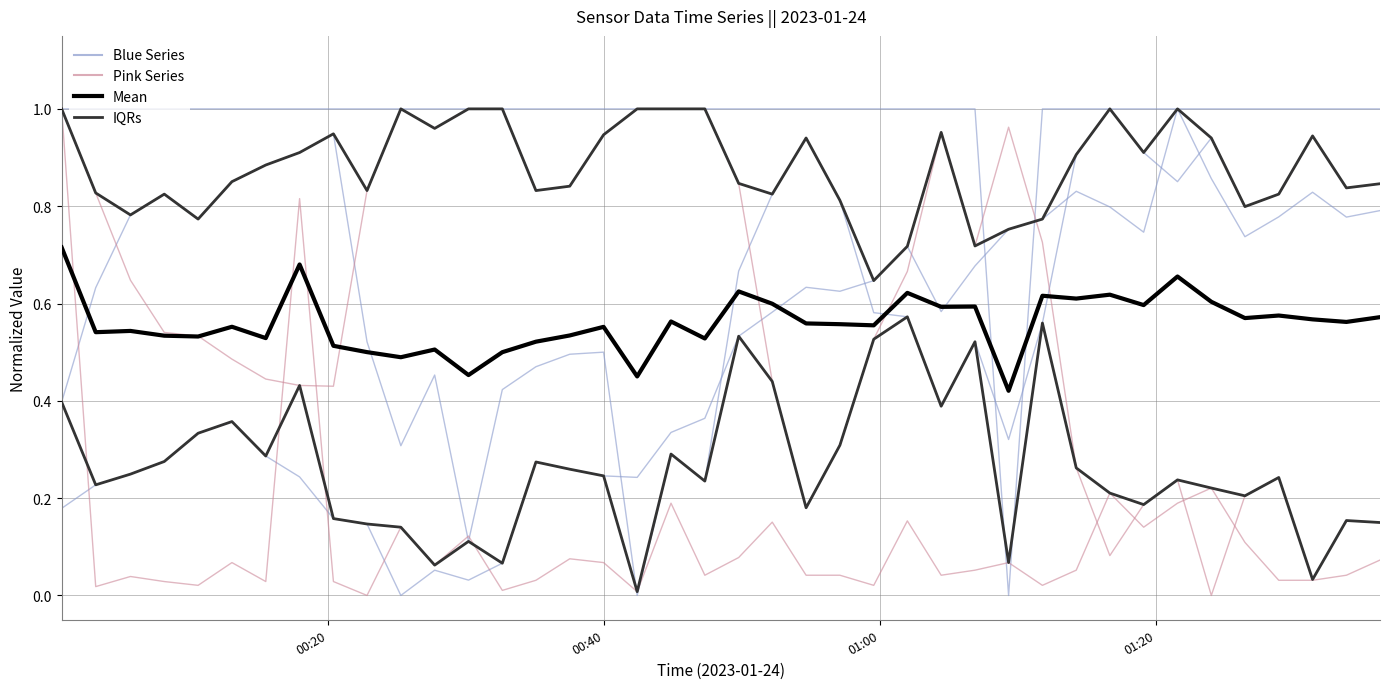

What is the value of the Signal point at the 30th from the left?

1.0